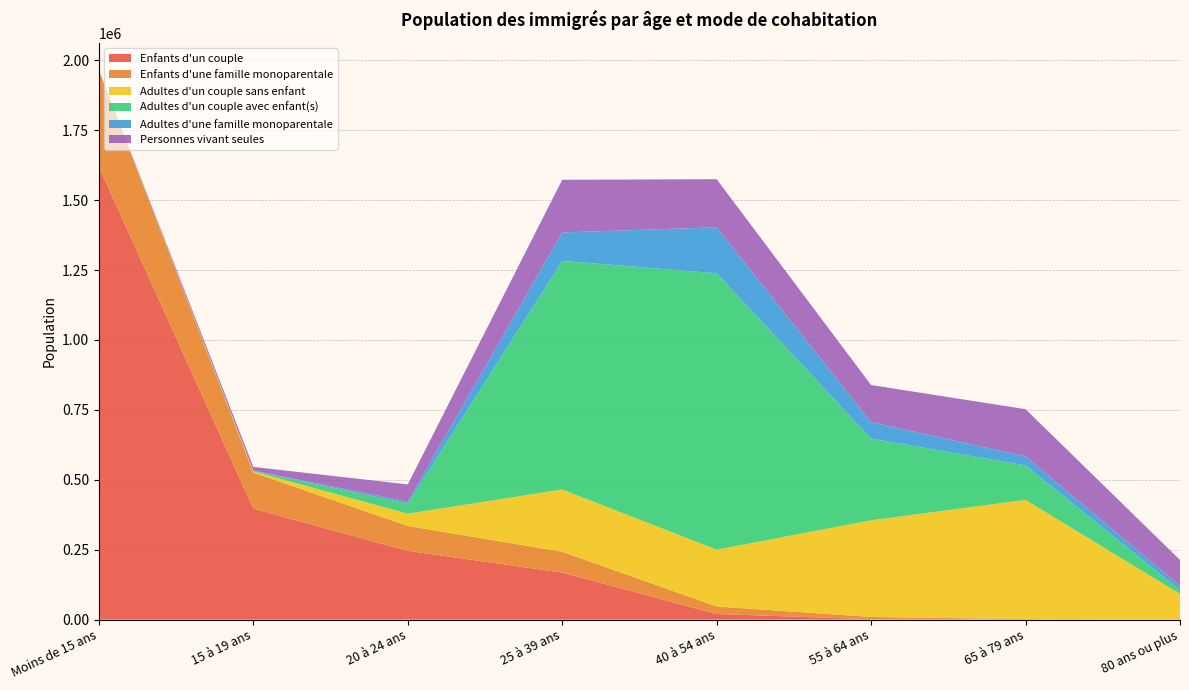

Reading left to right, transcribe all the data shown in this chart.

Enfants d'un couple: Moins de 15 ans=1619618	15 à 19 ans=396689	20 à 24 ans=245985	25 à 39 ans=168278	40 à 54 ans=20043	55 à 64 ans=1464	65 à 79 ans=77	80 ans ou plus=0
Enfants d'une famille monoparentale: Moins de 15 ans=345075	15 à 19 ans=129167	20 à 24 ans=89016	25 à 39 ans=74495	40 à 54 ans=26960	55 à 64 ans=8052	65 à 79 ans=1729	80 ans ou plus=0
Adultes d'un couple sans enfant: Moins de 15 ans=0	15 à 19 ans=3807	20 à 24 ans=43887	25 à 39 ans=222423	40 à 54 ans=203103	55 à 64 ans=345672	65 à 79 ans=426474	80 ans ou plus=91788
Adultes d'un couple avec enfant(s): Moins de 15 ans=0	15 à 19 ans=2117	20 à 24 ans=35810	25 à 39 ans=817619	40 à 54 ans=988470	55 à 64 ans=292198	65 à 79 ans=123269	80 ans ou plus=13751
Adultes d'une famille monoparentale: Moins de 15 ans=0	15 à 19 ans=914	20 à 24 ans=7252	25 à 39 ans=101844	40 à 54 ans=164429	55 à 64 ans=59035	65 à 79 ans=32175	80 ans ou plus=15236
Personnes vivant seules: Moins de 15 ans=35	15 à 19 ans=13417	20 à 24 ans=61531	25 à 39 ans=188331	40 à 54 ans=172070	55 à 64 ans=132624	65 à 79 ans=168854	80 ans ou plus=92635